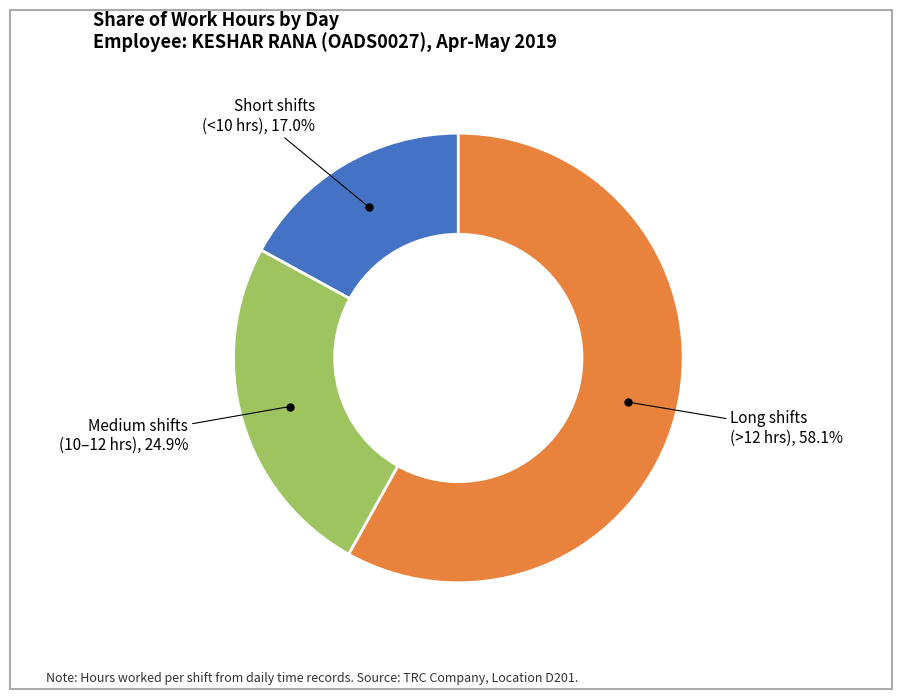

Is there a majority slice in this chart?

Yes